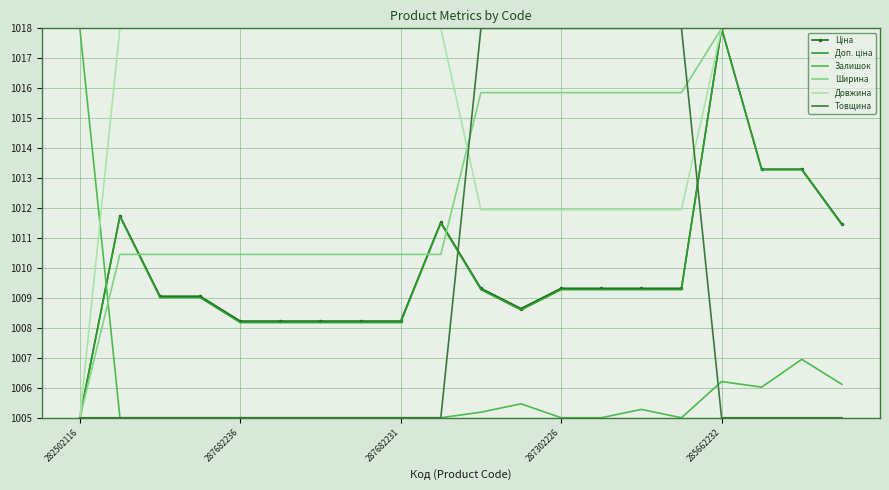

How many data points does each series have?

20